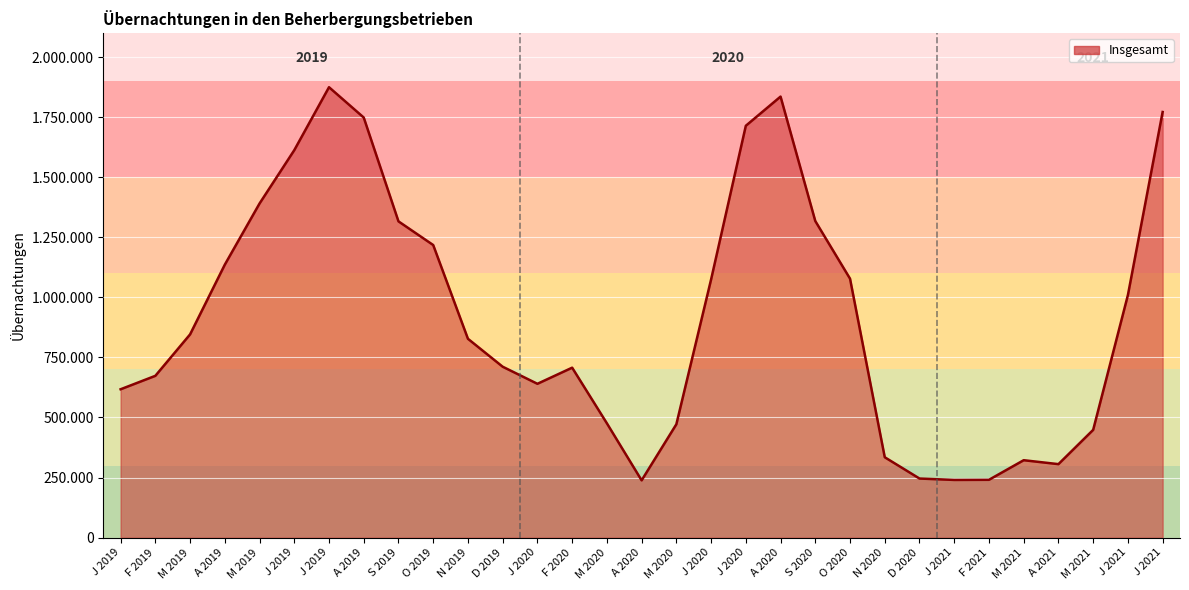

What is the sum of the values at M 2020 and M 2019?

1862745